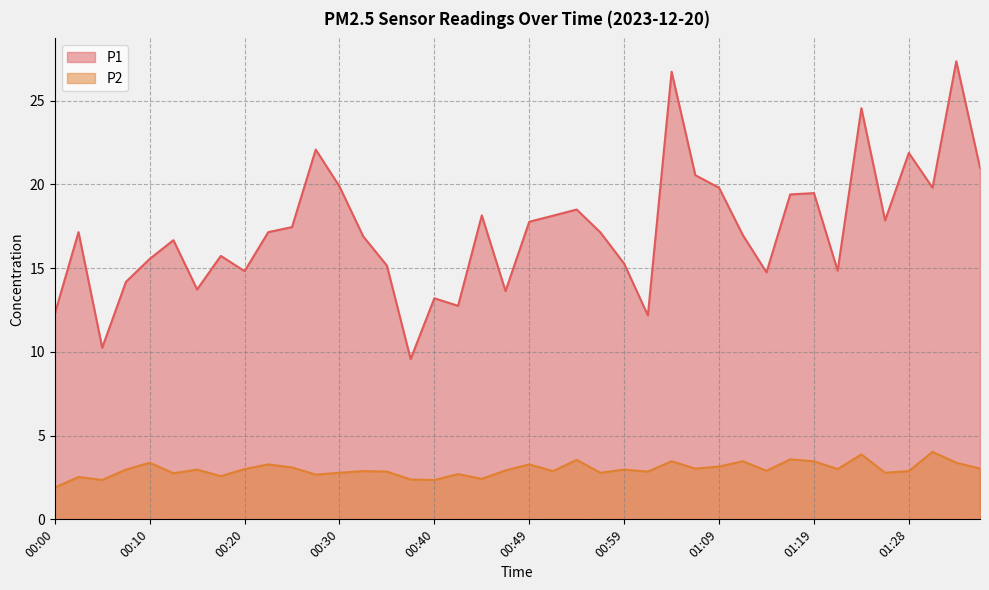

The P2 series shows 4.3 at 00:03. True or false?

False